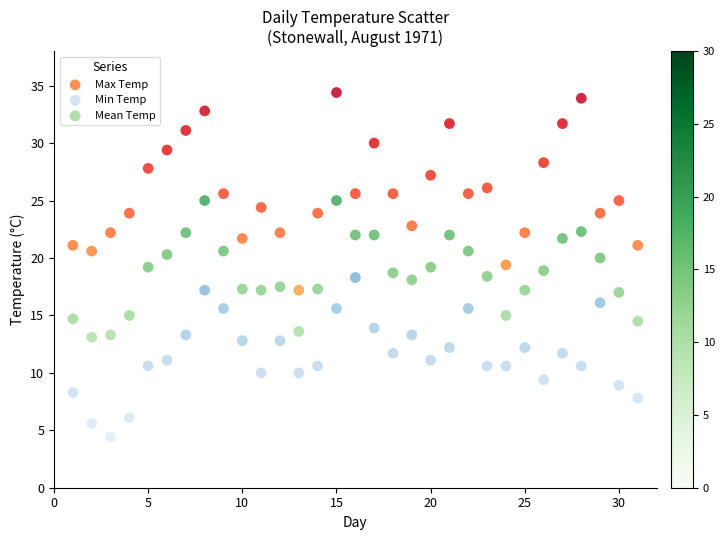

Which series has the widest spread of Y values?

Max Temp